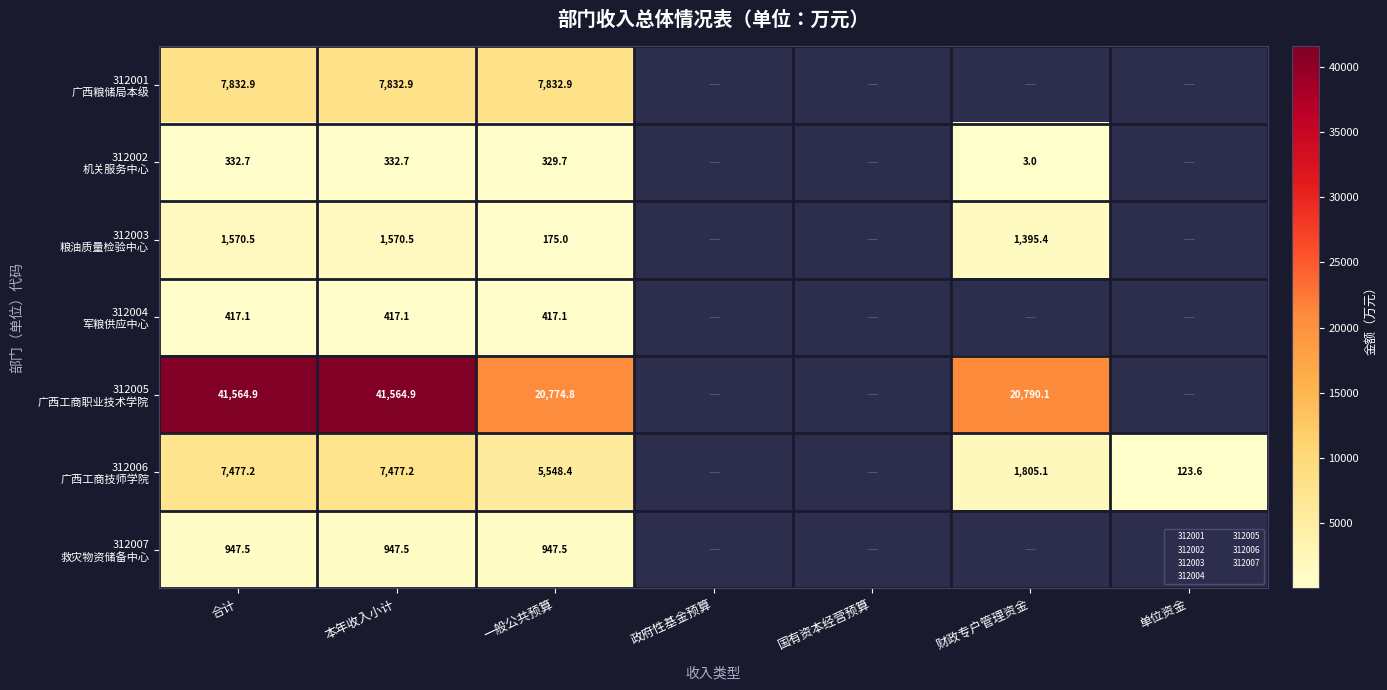

What is the spread (max minus min) of values at 一般公共预算?

20599.7